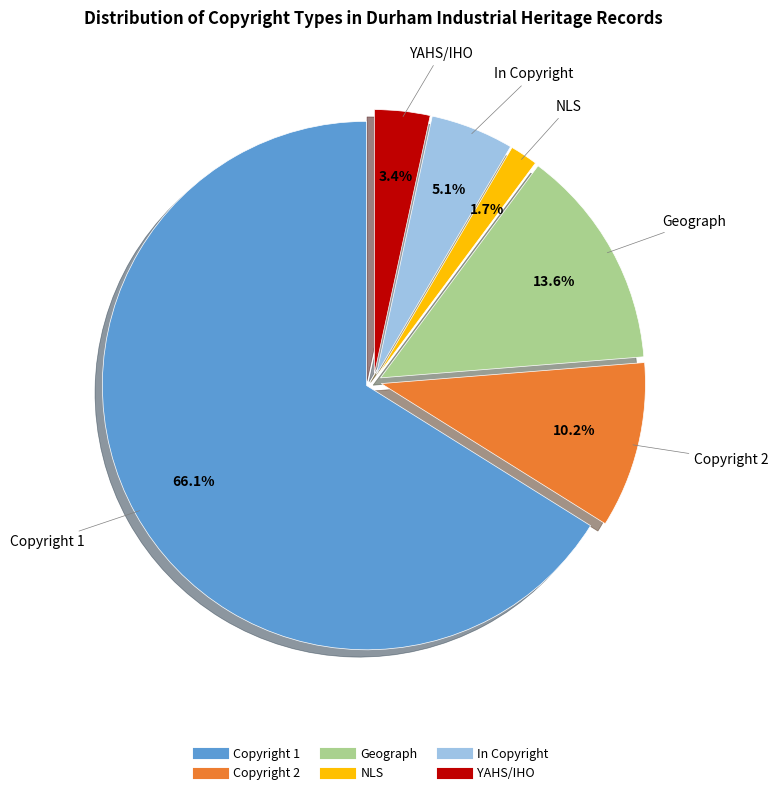

How much of the chart is everything except YAHS/IHO?

96.6%